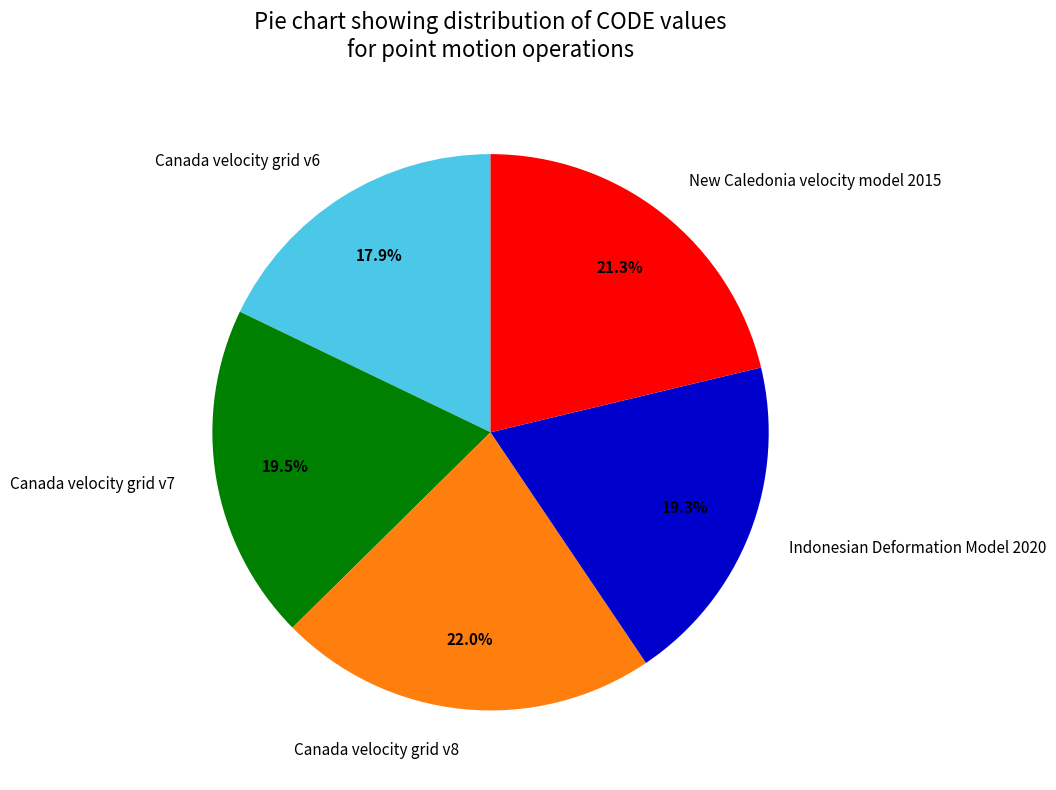

How many slices are in this pie chart?

5